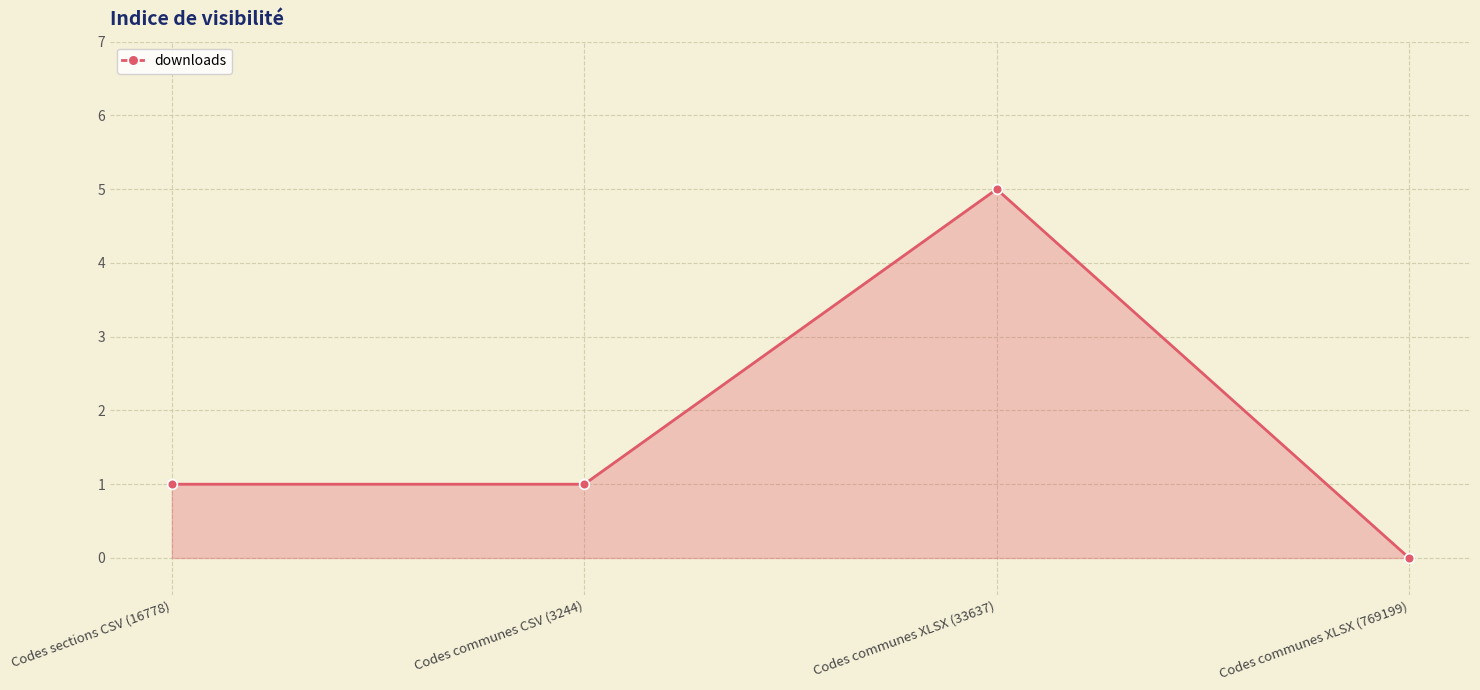

True or false: the data shows 1 at Codes sections CSV (16778).

True